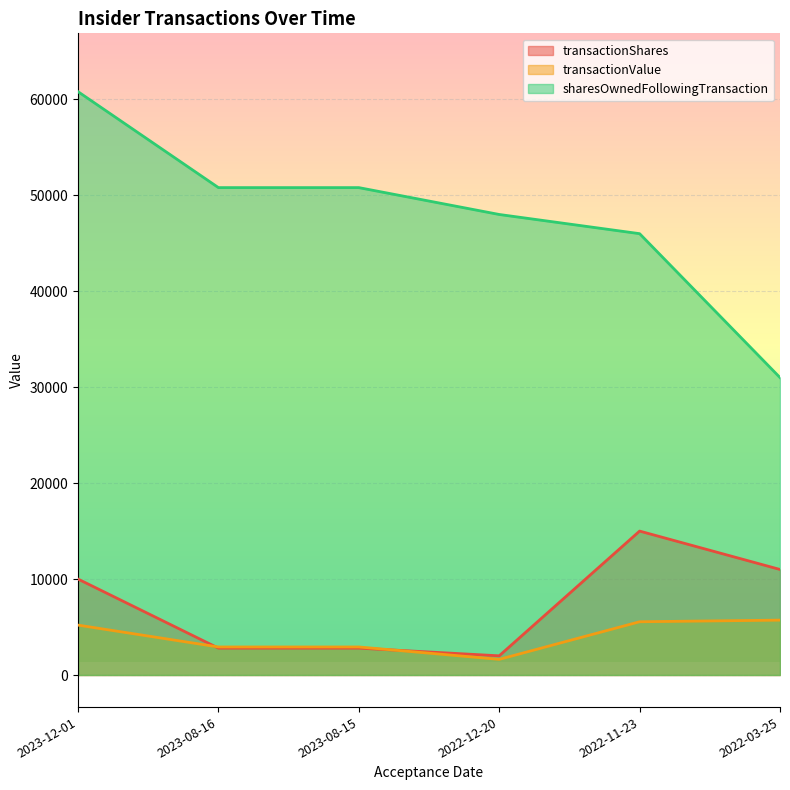

What is the approximate value of transactionValue at 2023-12-01?

5200